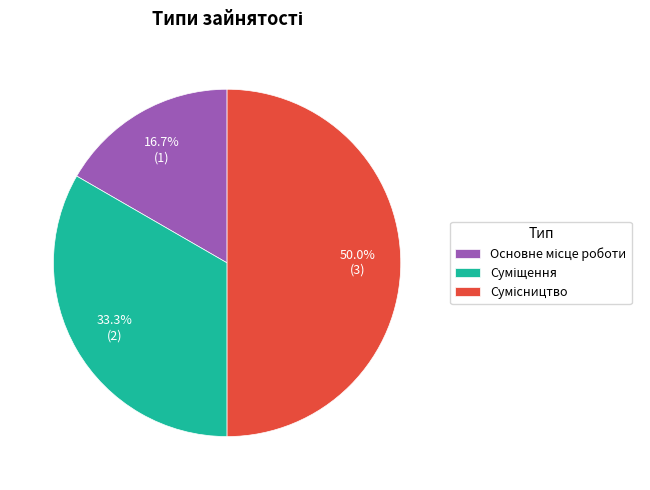

How many segments does this pie chart have?

3